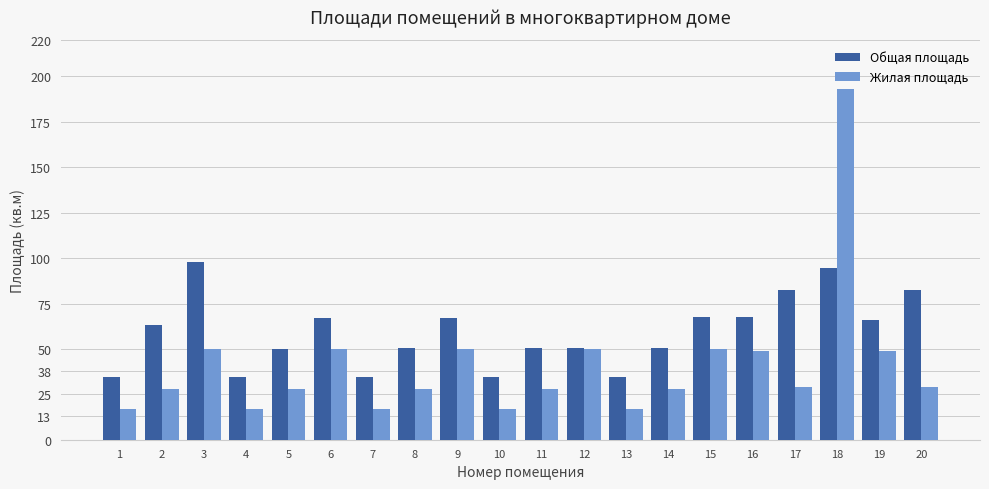

How many groups of bars are there?

20